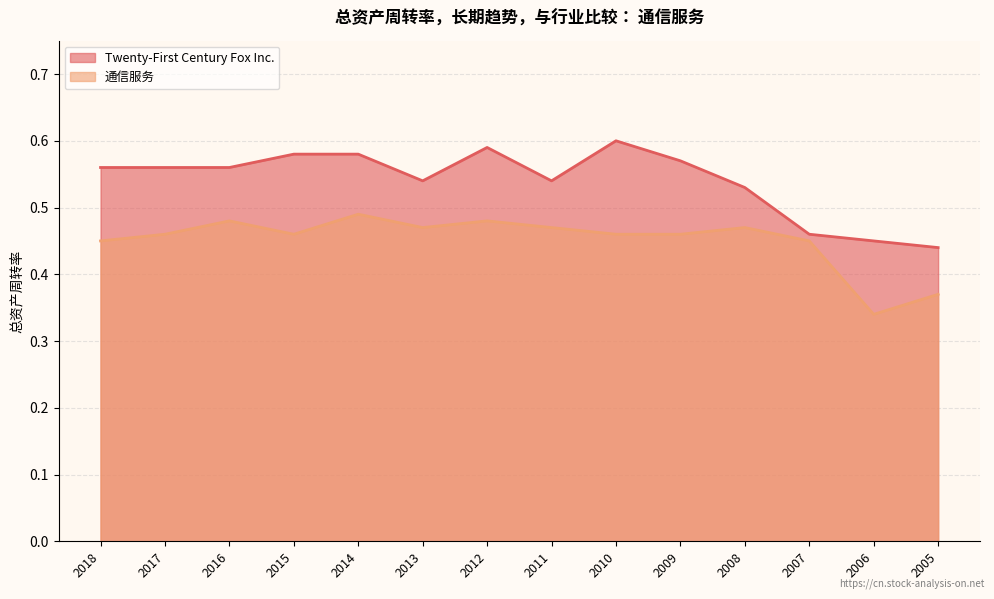

What is the difference between the Twenty-First Century Fox Inc. values at 2013 and 2006?

0.1